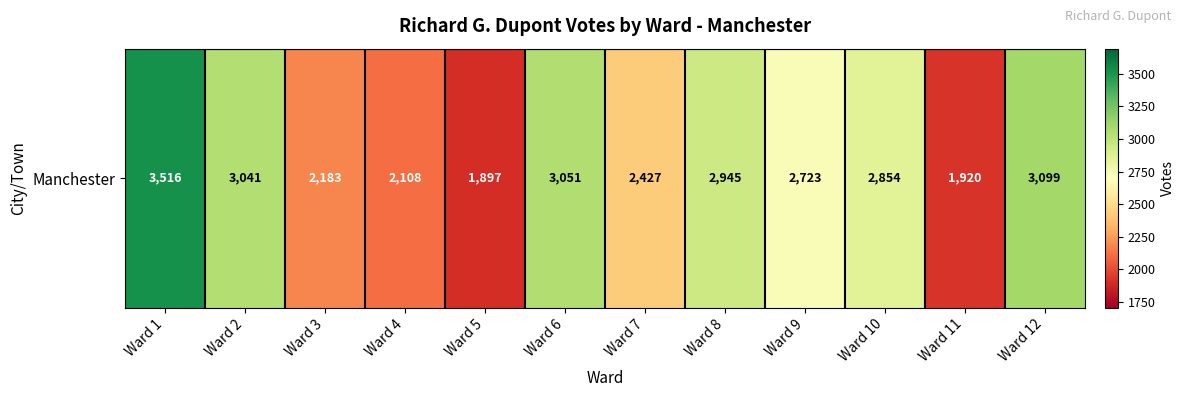

Which label corresponds to the largest value in the chart?

Ward 1